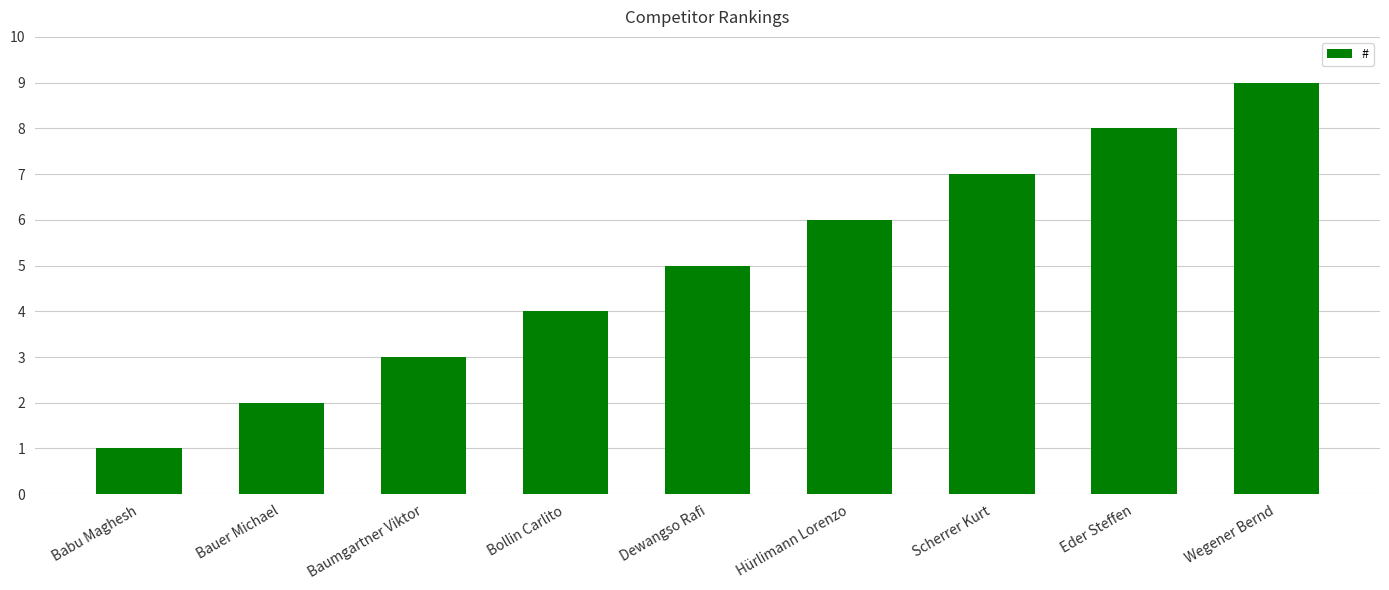

What is the value of the 7th bar from the left?

7